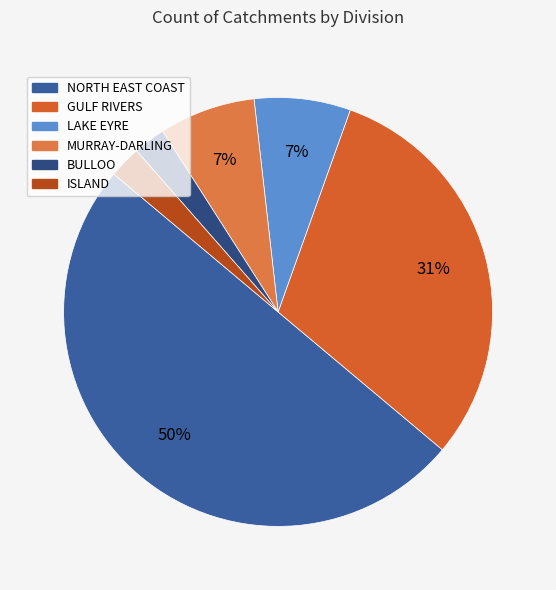

Does BULLOO account for over 50% of the chart?

No